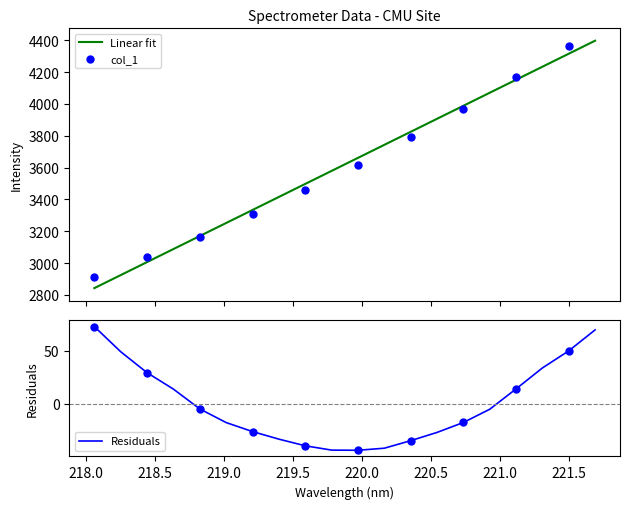

What is the change in value from 219.9712 to 220.1623?

+81.8